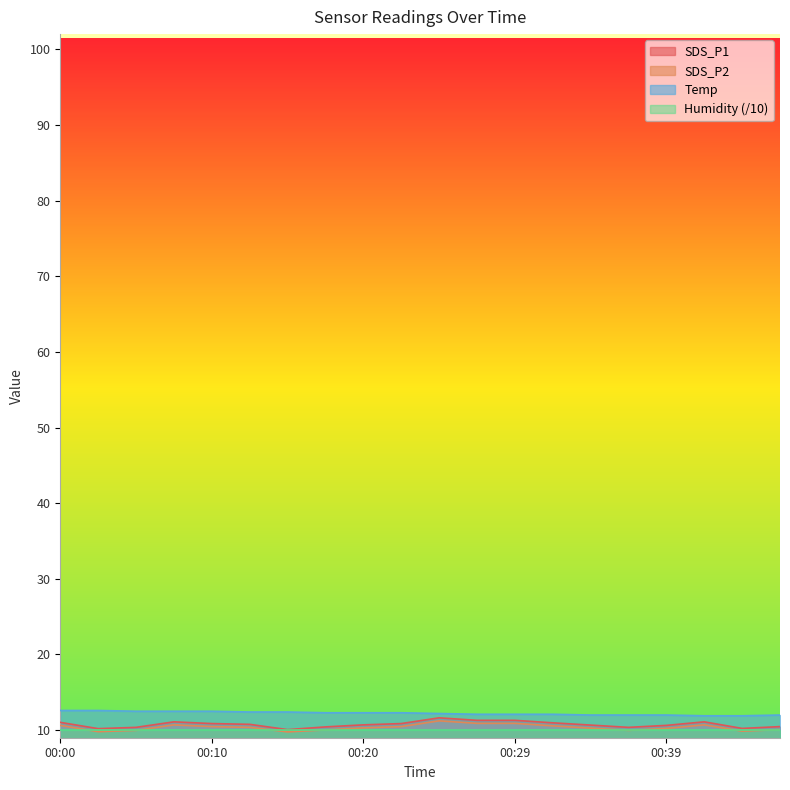

At which category does the chart reach its minimum across all series?

00:15